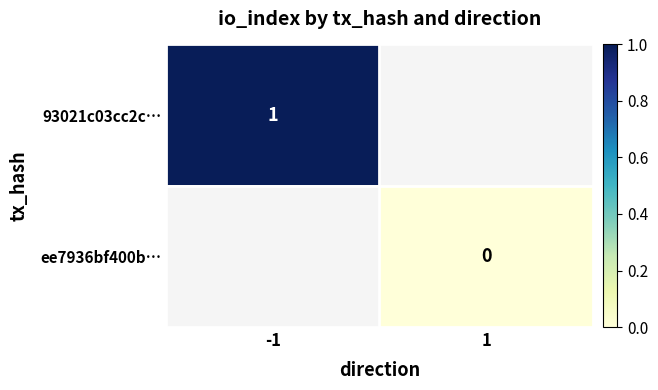

True or false: 93021c03cc2c… has a value of 1 at -1.

True